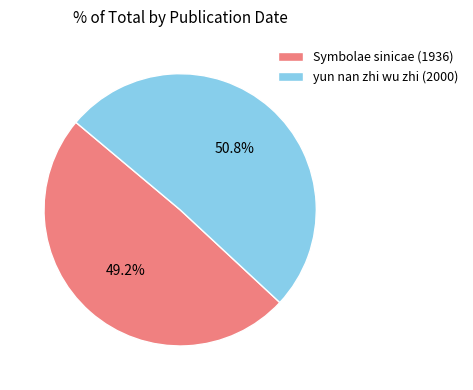

To the nearest percent, what percentage of the pie is Symbolae sinicae (1936)?

49%